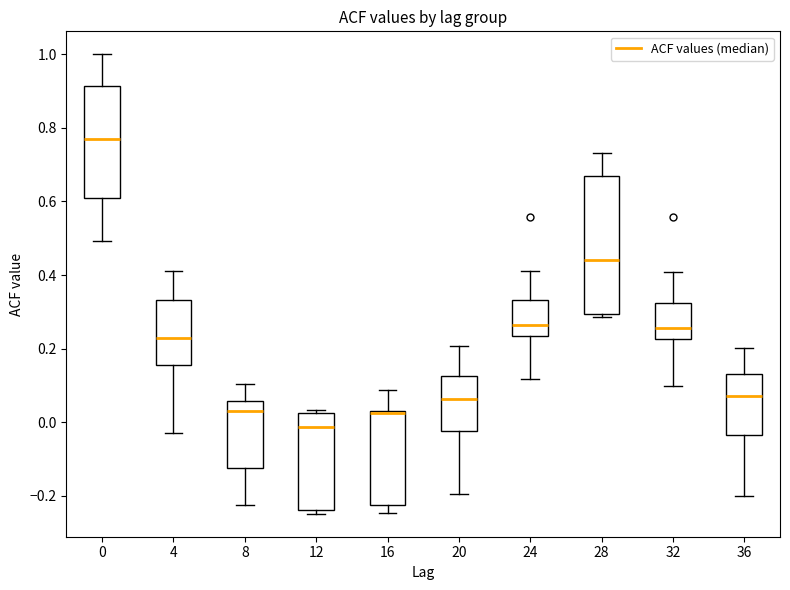

Reading left to right, read every box against the y-axis: the position of its median line, the range the box covers, and the ends of its whiskers. The values are not printed on the chart, so give them approximately, as read against the axis.

0: median 0.76, box 0.60 to 0.92, whiskers 0.50 to 1.00
4: median 0.22, box 0.16 to 0.34, whiskers -0.02 to 0.42
8: median 0.04, box -0.12 to 0.06, whiskers -0.22 to 0.10
12: median -0.02, box -0.24 to 0.02, whiskers -0.24 (just below the box's lower edge) to 0.04
16: median 0.02, box -0.22 to 0.04, whiskers -0.24 to 0.08
20: median 0.06, box -0.02 to 0.12, whiskers -0.20 to 0.20
24: median 0.26, box 0.24 to 0.34, whiskers 0.12 to 0.42
28: median 0.44, box 0.30 to 0.66, whiskers 0.28 to 0.74
32: median 0.26, box 0.22 to 0.32, whiskers 0.10 to 0.40
36: median 0.08, box -0.04 to 0.12, whiskers -0.20 to 0.20